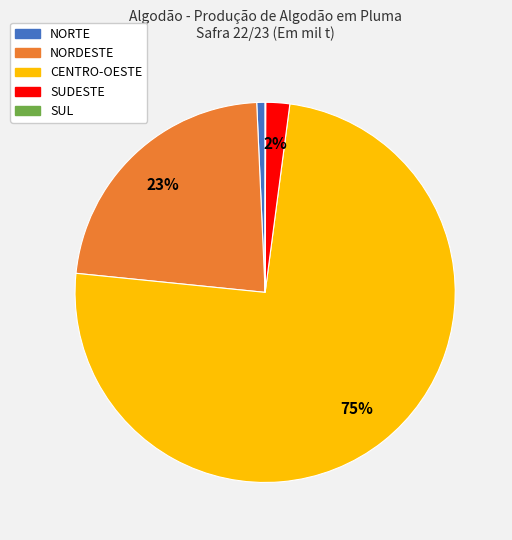

Is there any slice that represents more than half of the pie?

Yes